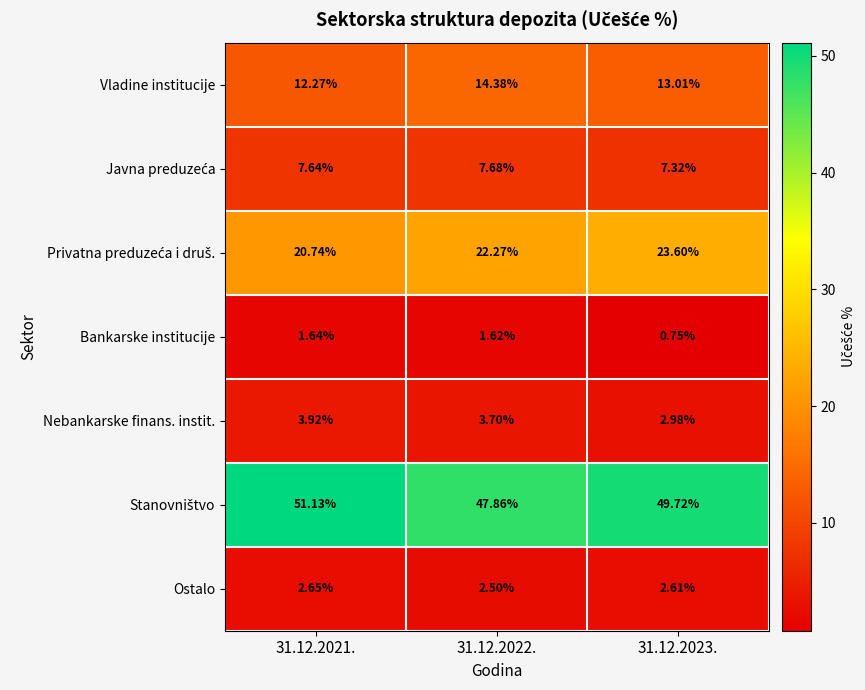

Is the value of Ostalo at 31.12.2022. greater than the value of Vladine institucije at 31.12.2022.?

No